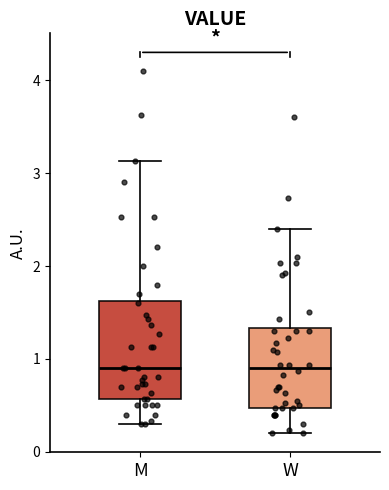

Reading left to right, read every box against the y-axis: the position of its median line, the range the box covers, and the ends of its whiskers. The values are not printed on the chart, so give them approximately, as read against the axis.

M: median 0.9, box 0.6 to 1.6, whiskers 0.3 to 3.1
W: median 0.9, box 0.5 to 1.3, whiskers 0.2 to 2.4